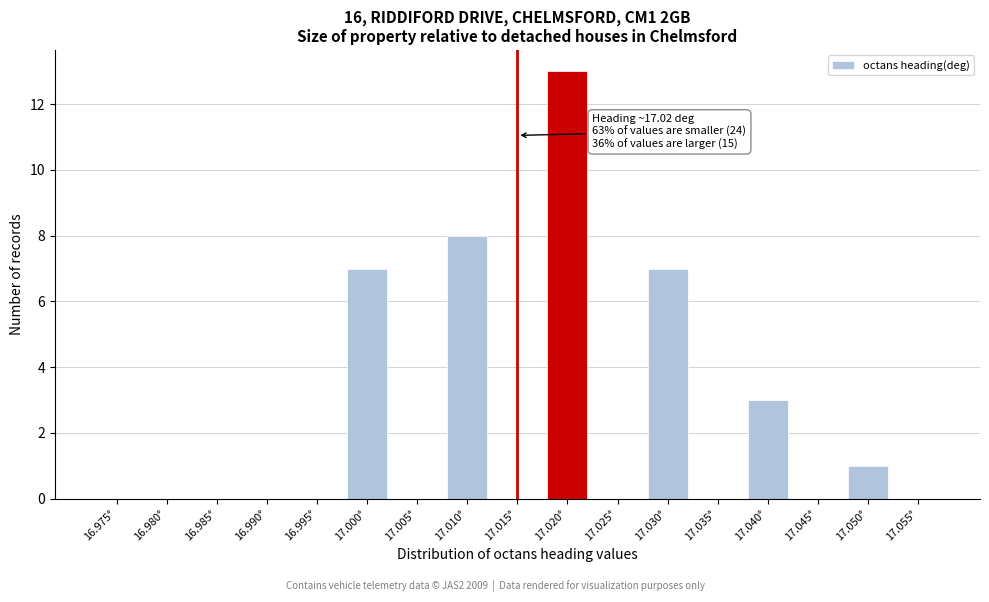

Reading right to left, list all the values displayed in this chart.

17.055°=0	17.050°=1	17.045°=0	17.040°=3	17.035°=0	17.030°=7	17.025°=0	17.020°=13	17.015°=0	17.010°=8	17.005°=0	17.000°=7	16.995°=0	16.990°=0	16.985°=0	16.980°=0	16.975°=0